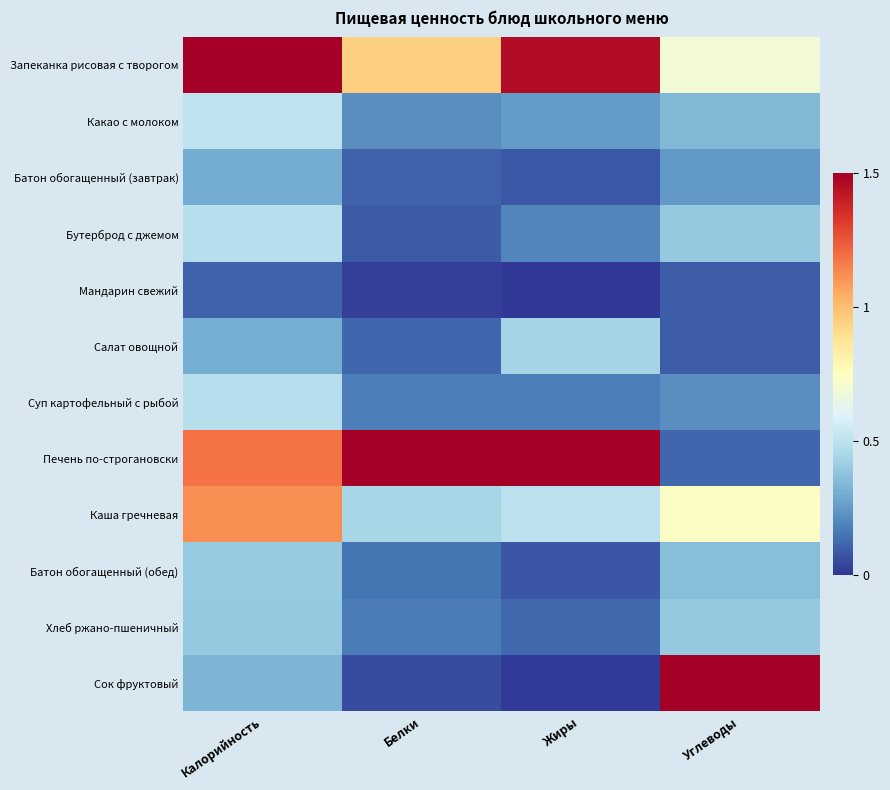

Rank the series at Жиры from highest to lowest value.

Печень по-строгановски, Запеканка рисовая с творогом, Каша гречневая, Салат овощной, Какао с молоком, Бутерброд с джемом, Суп картофельный с рыбой, Хлеб ржано-пшеничный, Батон обогащенный (завтрак), Батон обогащенный (обед), Сок фруктовый, Мандарин свежий